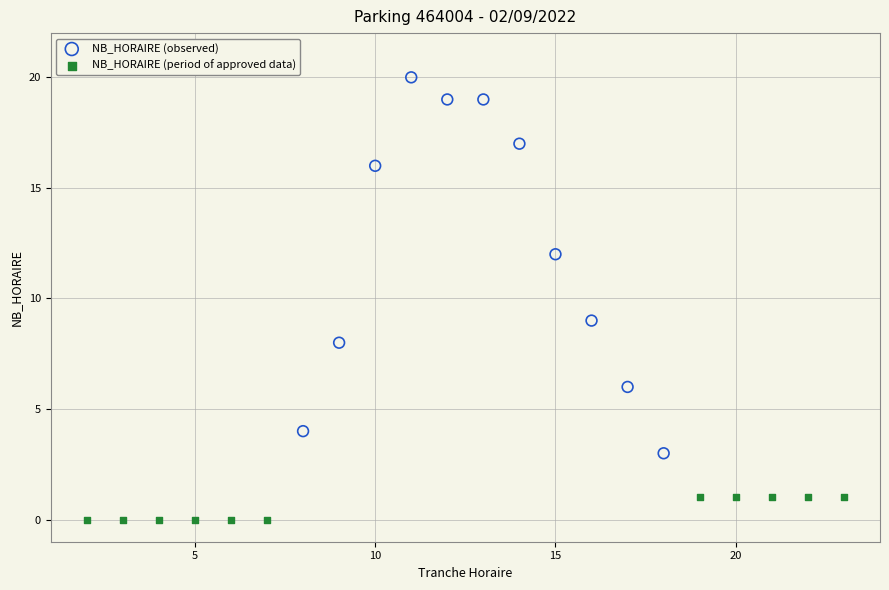

What are all the series names shown in the legend?

NB_HORAIRE (observed), NB_HORAIRE (period of approved data)